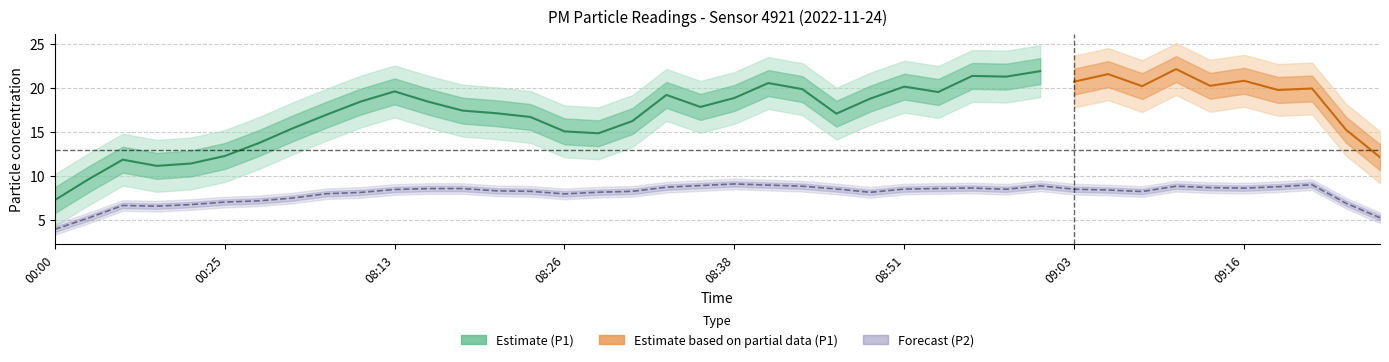

How many interior local peaks does the P1 series have?

13